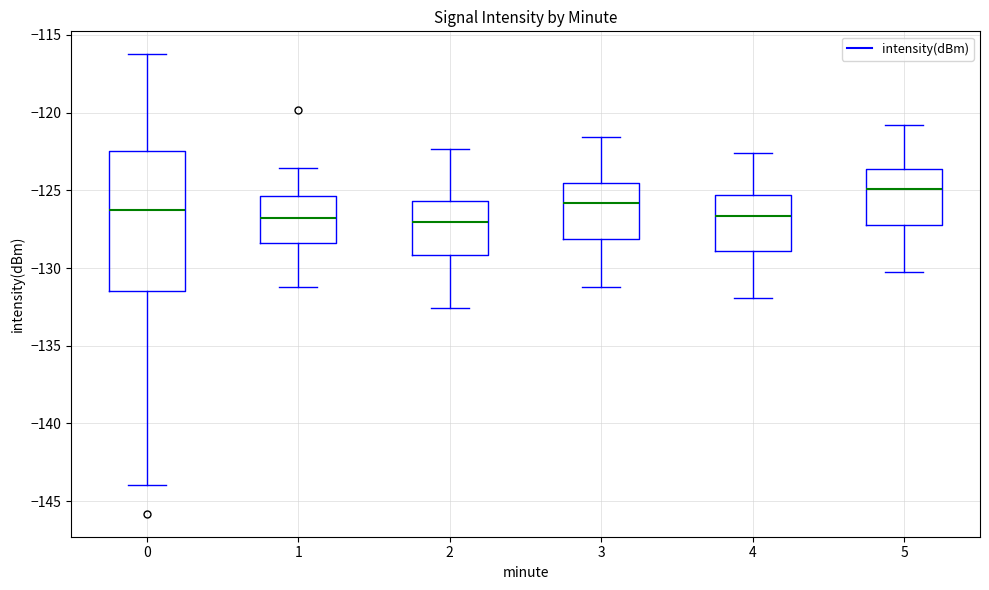

Where is the upper edge of the box at x = 1 on the y-axis? The values are not printed on the chart, so give them approximately, as read against the axis.

-125.5